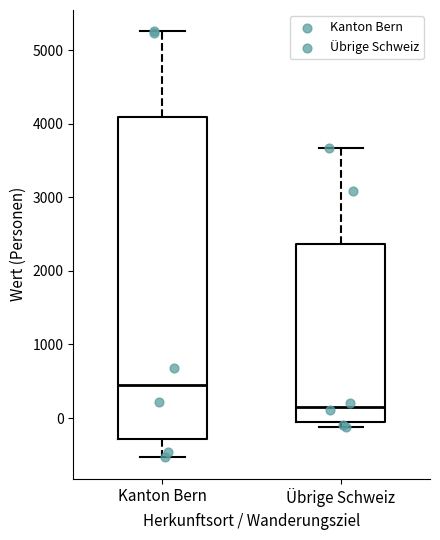

Reading left to right, transcribe this box plot: for each box, give where its median line is, the range the box spans, and where its two whiskers end, as read against the y-axis. The values are not printed on the chart, so give them approximately, as read against the axis.

Kanton Bern: median 500, box -300 to 4100, whiskers -500 to 5300
Übrige Schweiz: median 200, box 0 to 2400, whiskers -100 to 3700